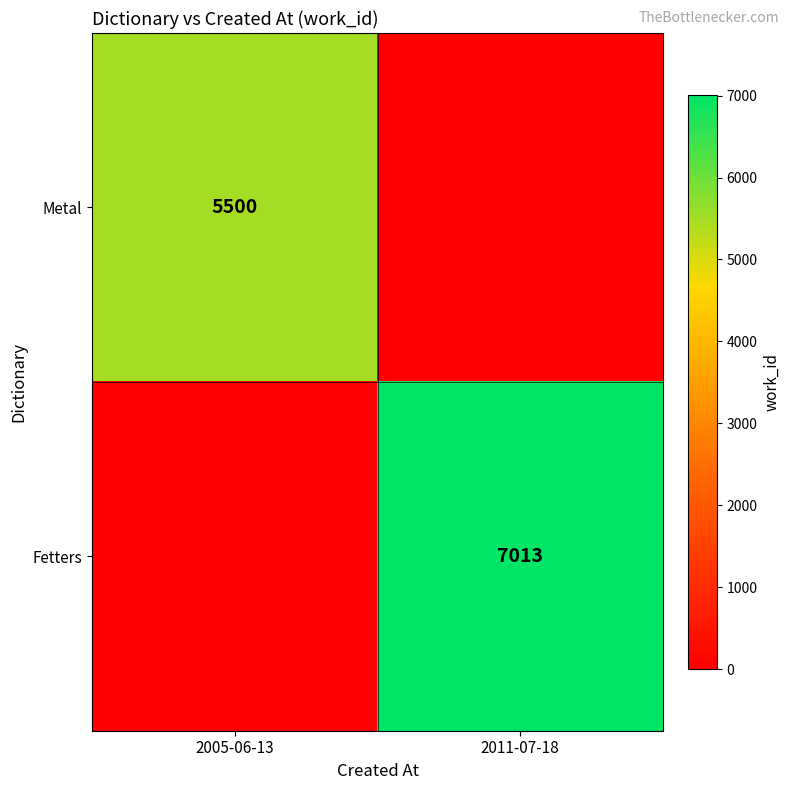

True or false: Fetters has a value of 10423 at 2011-07-18.

False